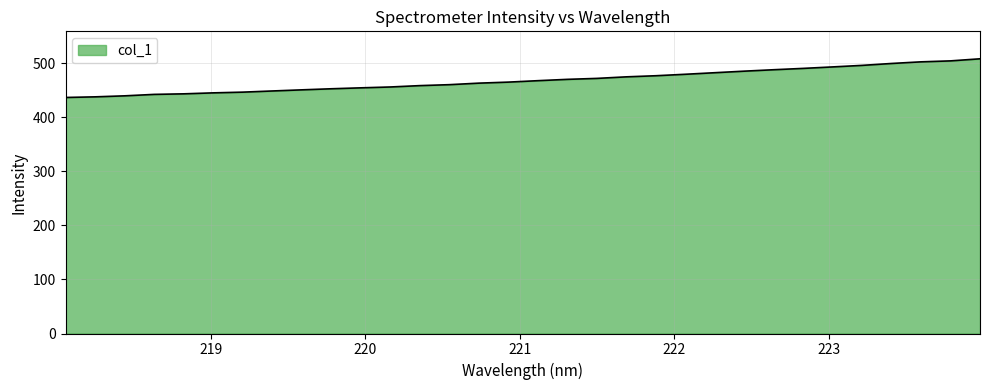

What is the minimum value shown in the chart?

436.6